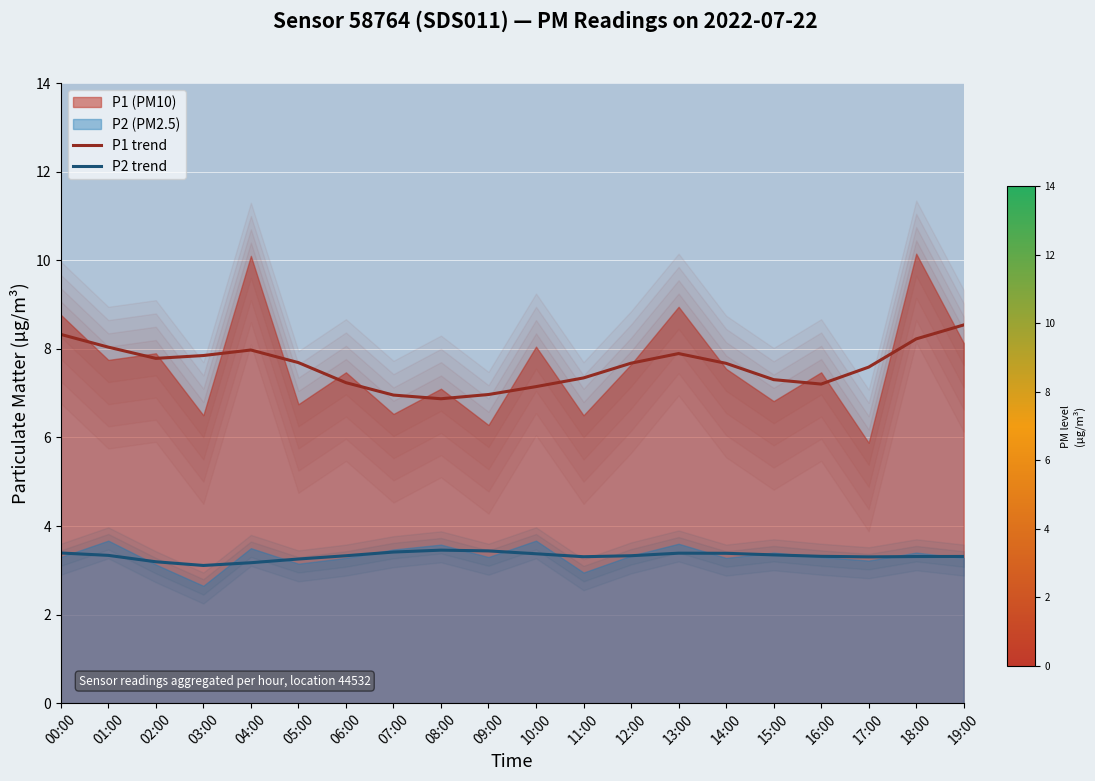

Which series has the largest total across all categories?

P1 trend